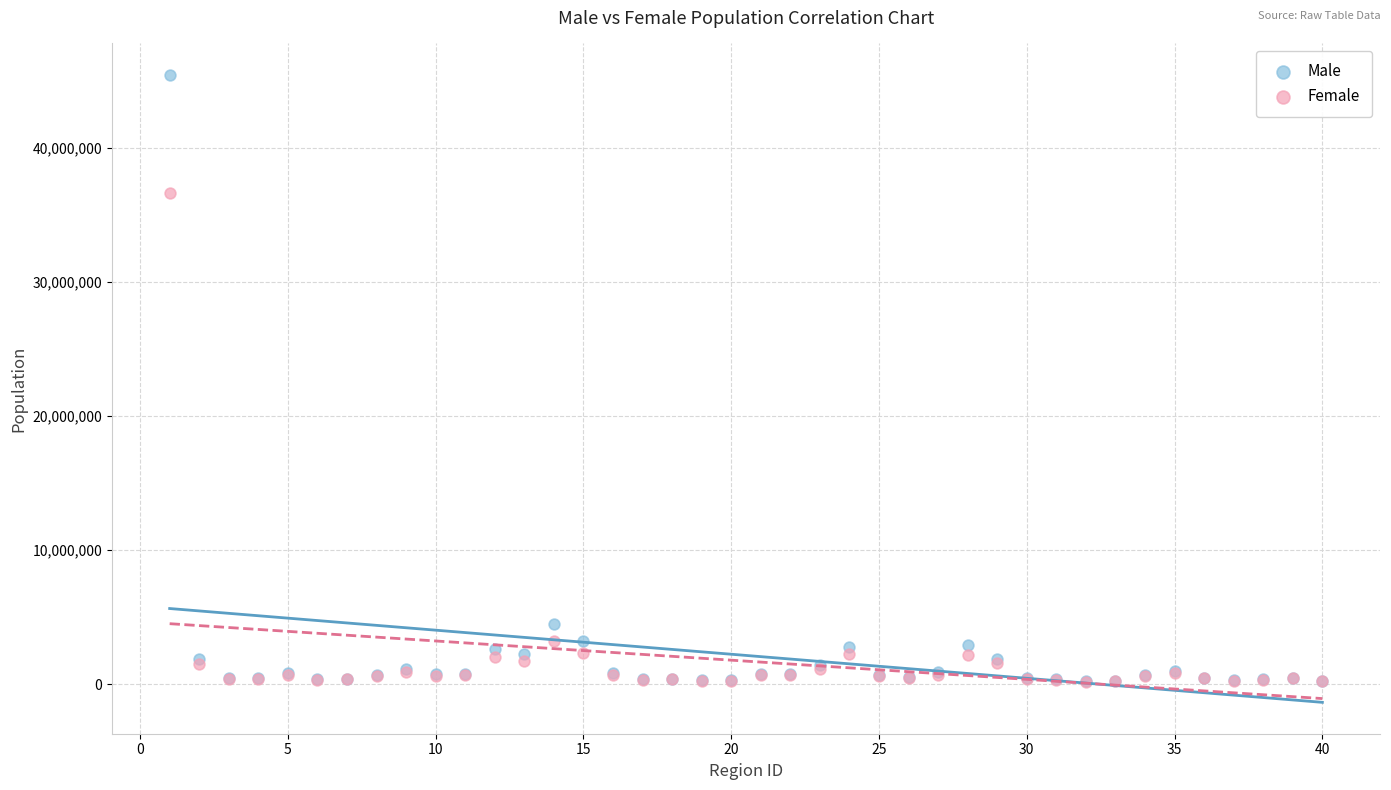

Which series has the largest Y range (max minus min)?

Male